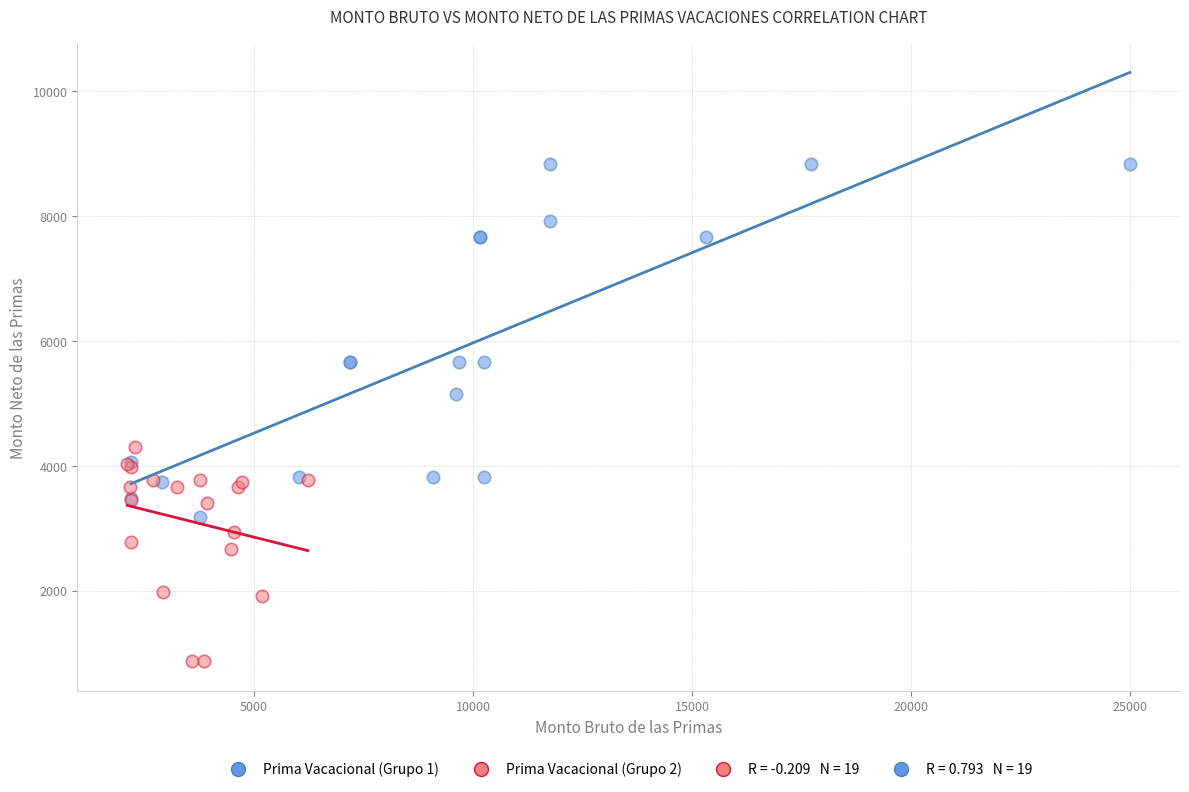

Which series has the widest spread of Y values?

Prima Vacacional (Grupo 1)